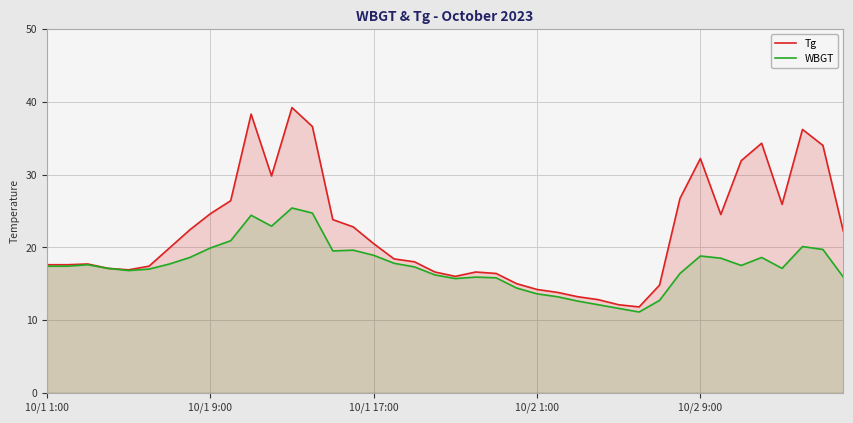

What is the minimum value for WBGT?

11.1